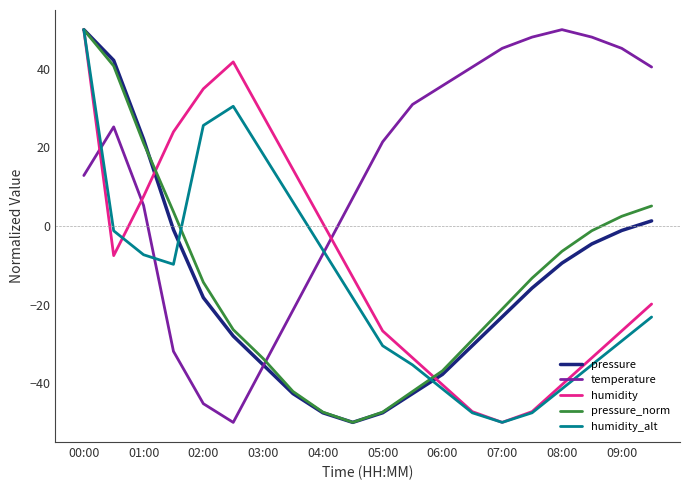

Which series has the largest total across all categories?

temperature